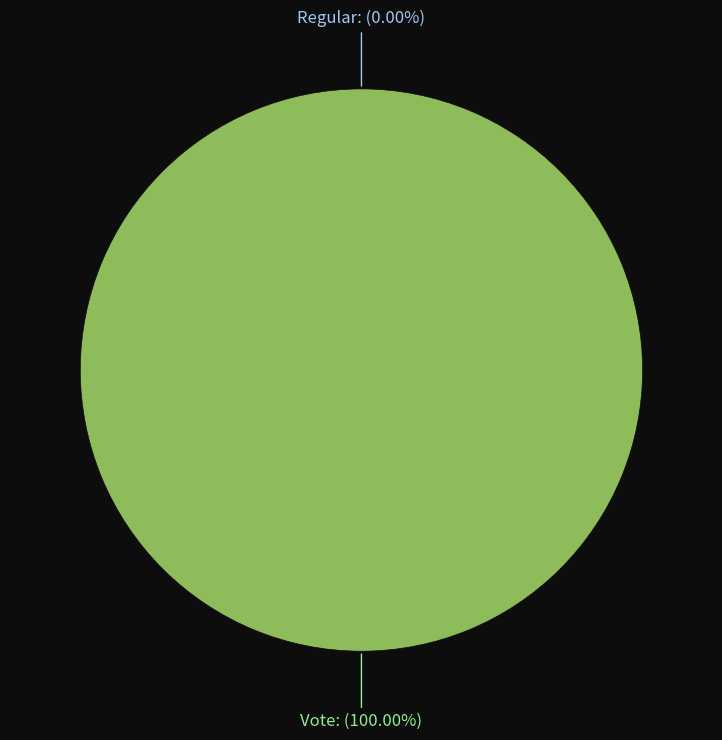

Is Vote the majority of the pie?

Yes